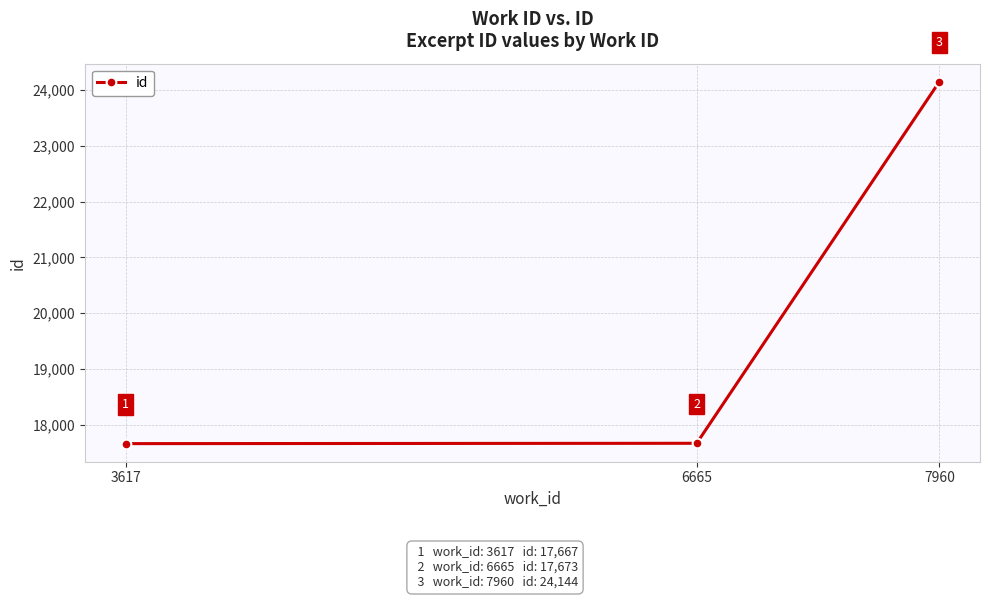

What is the smallest value displayed?

17667